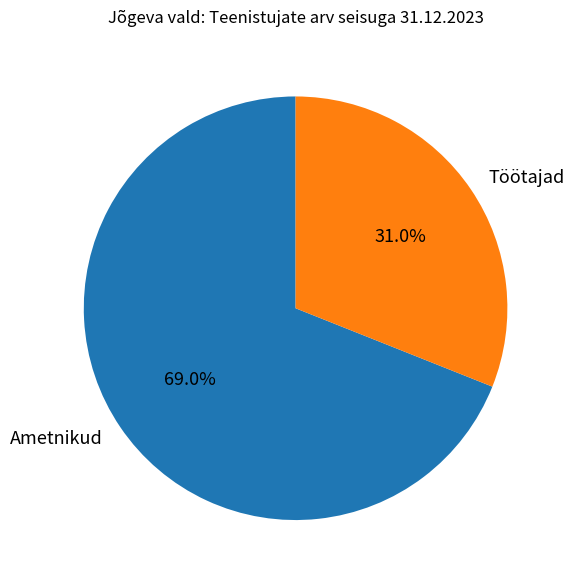

Is there a majority slice in this chart?

Yes